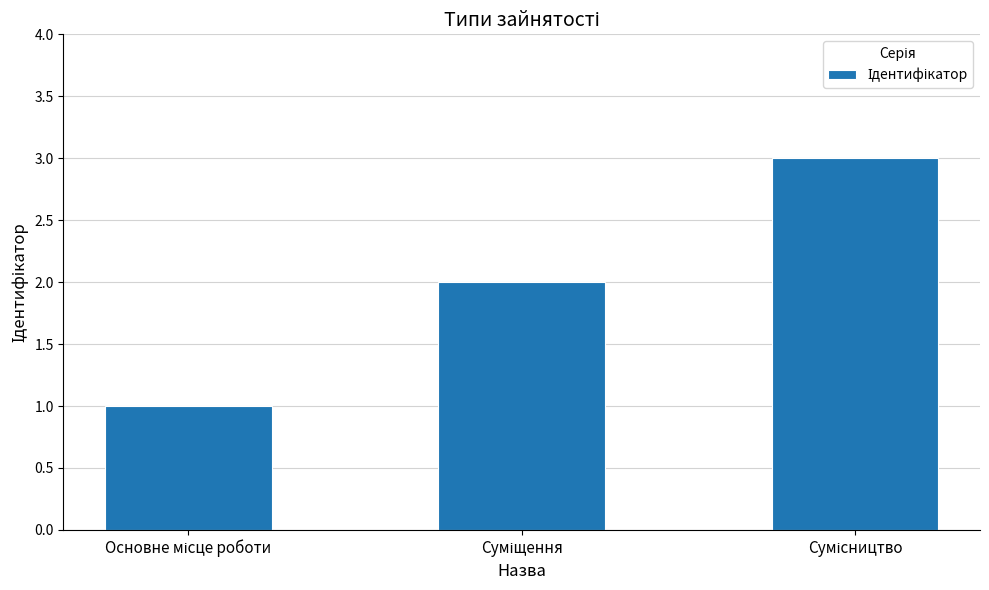

What is the sum of all values?

6